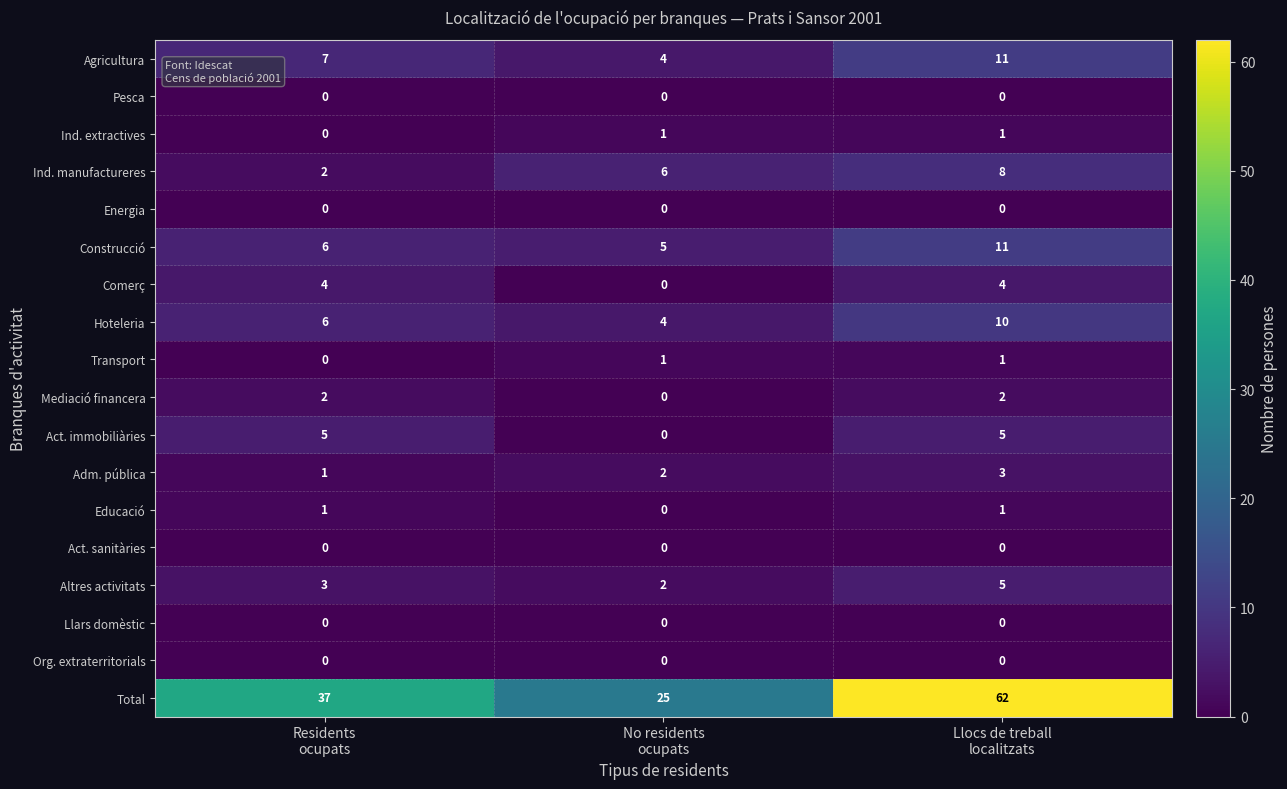

Which series has the widest spread of values?

Total